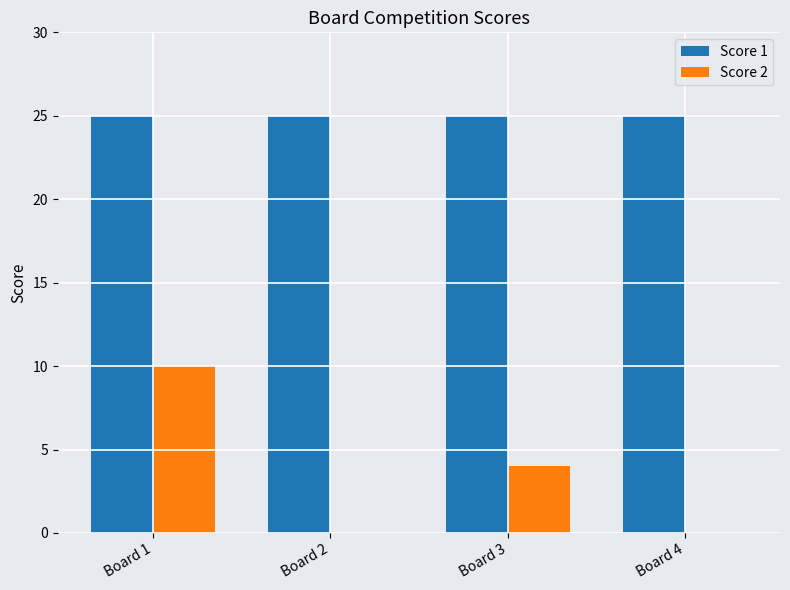

At which label is Score 2 closest to 5?

Board 3